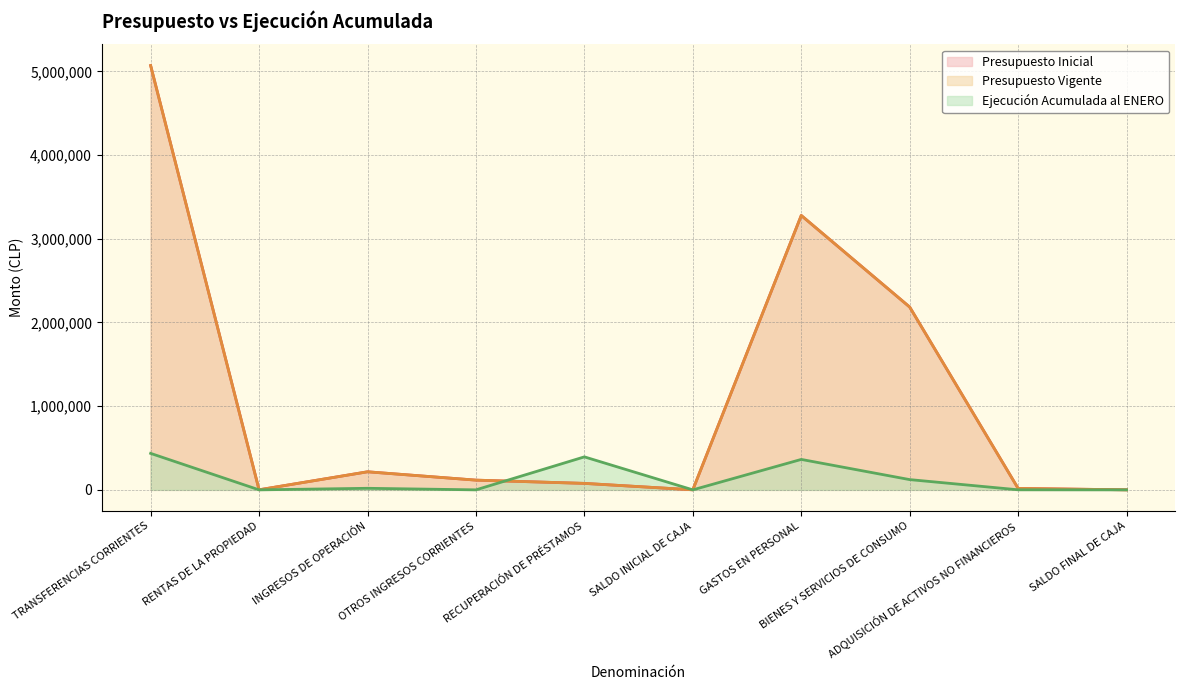

Rank the series by their maximum value, from lowest to highest.

Ejecución Acumulada al ENERO, Presupuesto Inicial, Presupuesto Vigente